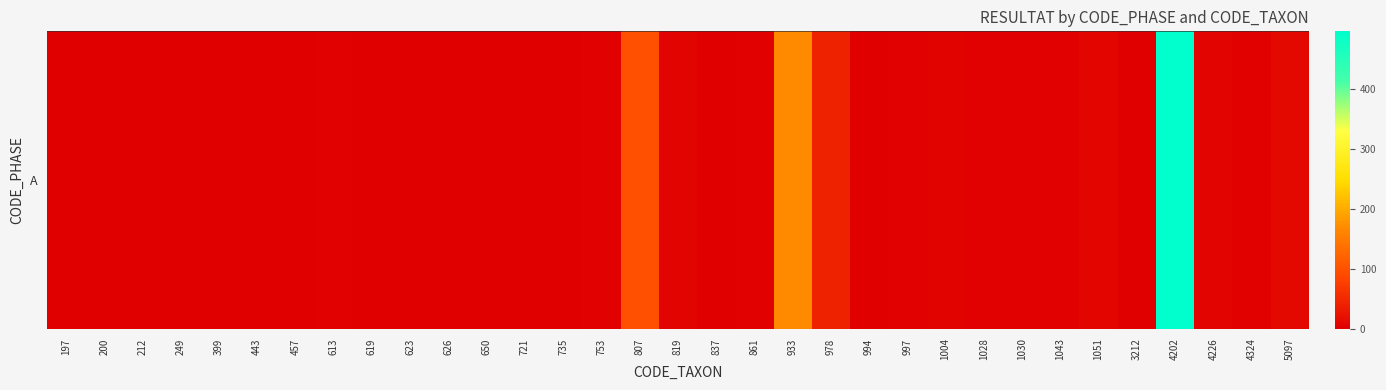

How many data points are less than 2?

16